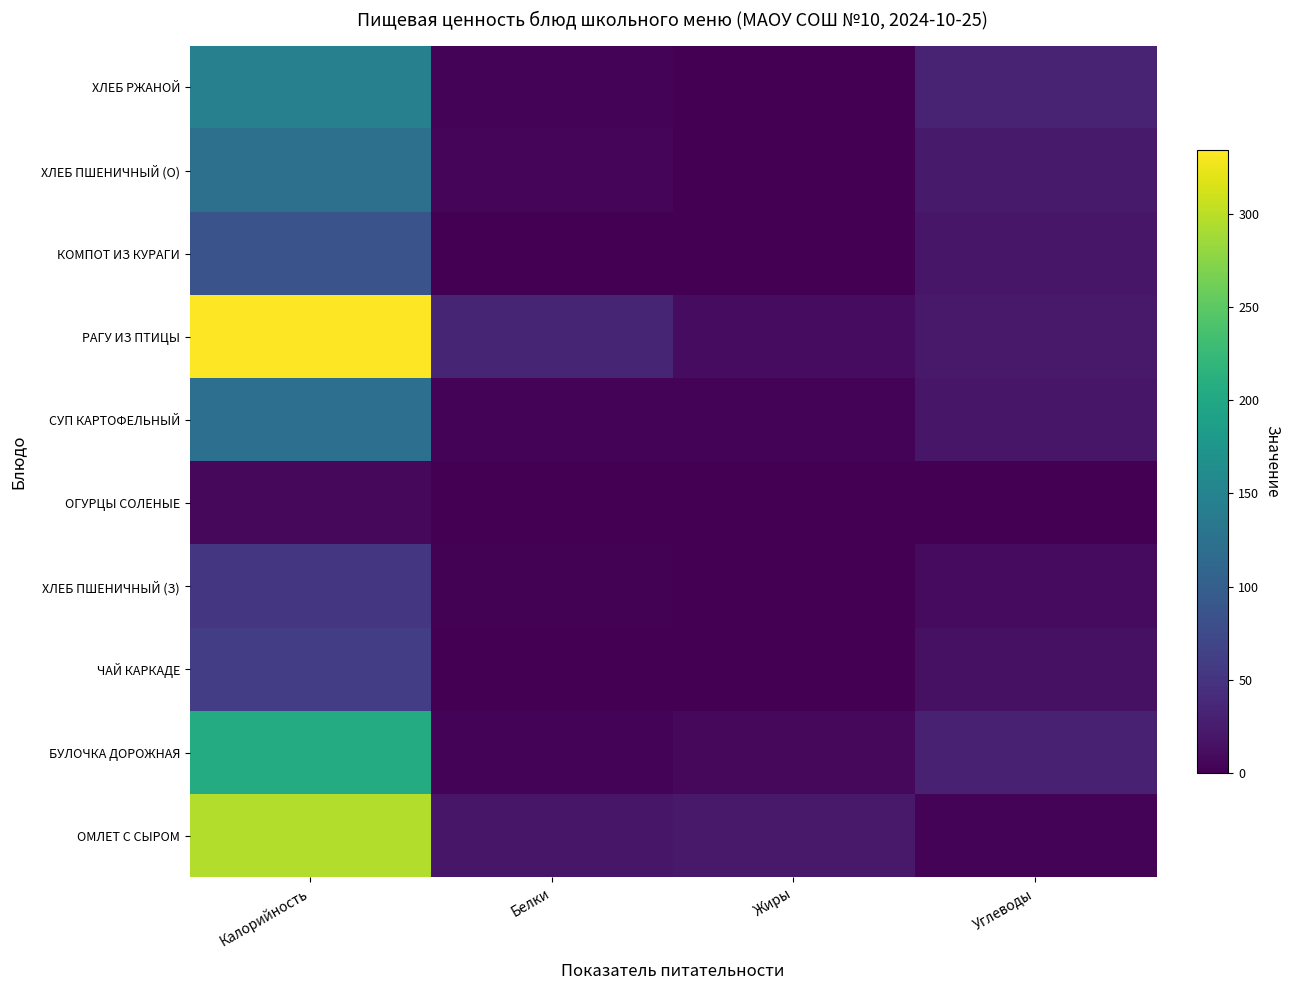

The value of КОМПОТ ИЗ КУРАГИ at Белки is 1.0. True or false?

True